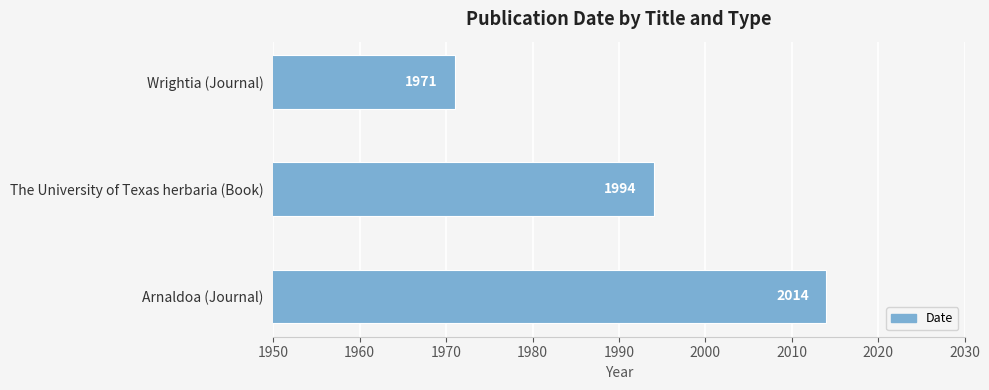

Reading bottom to top, transcribe all the data shown in this chart.

Arnaldoa (Journal)=2014	The University of Texas herbaria (Book)=1994	Wrightia (Journal)=1971